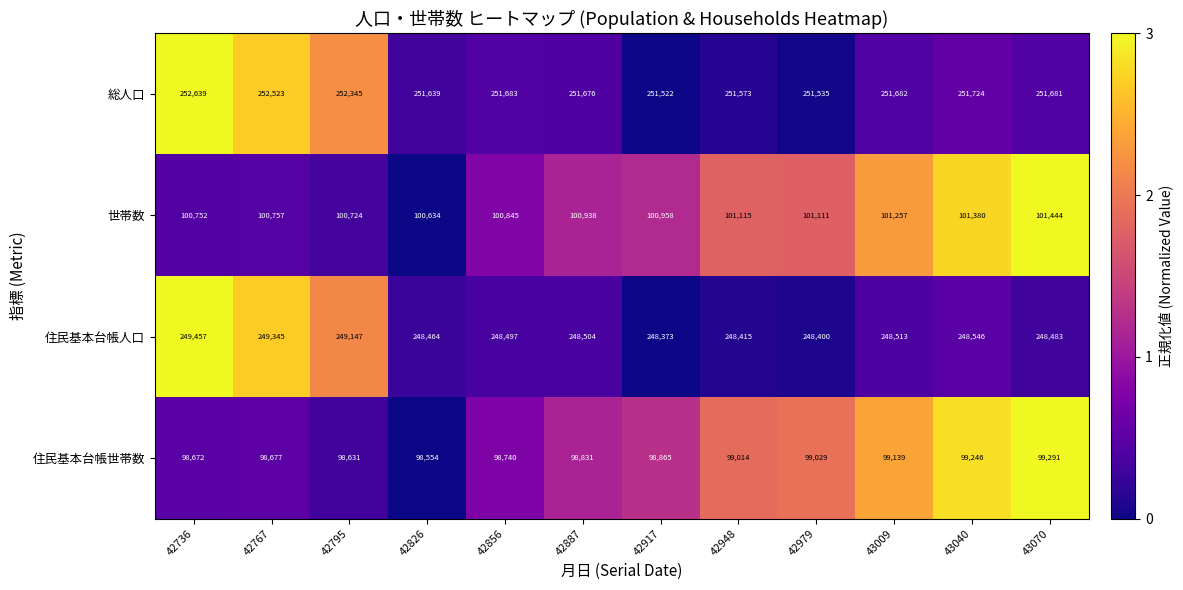

At which label is 世帯数 closest to 101039?

42979